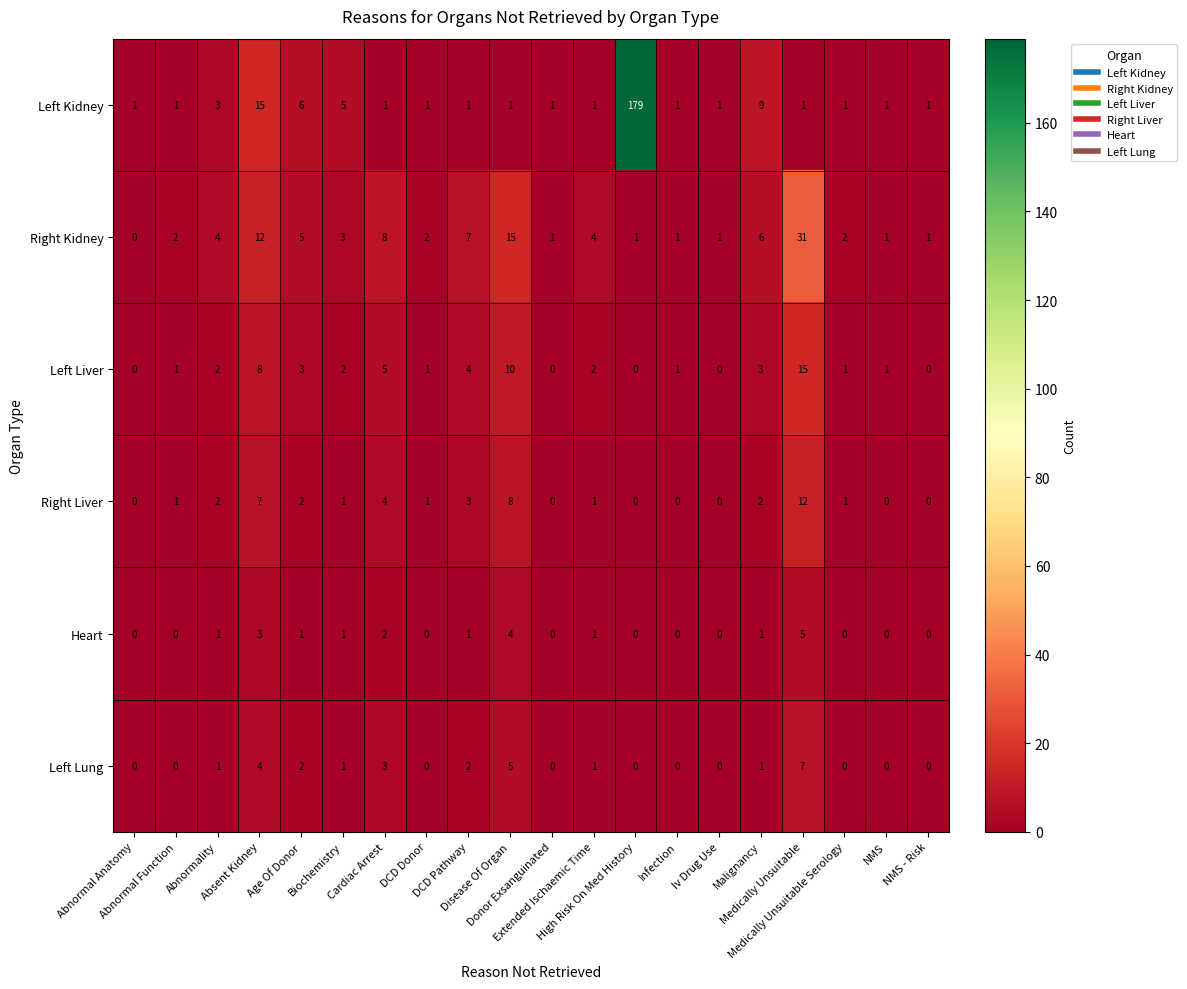

Count the number of data series in this chart.

6